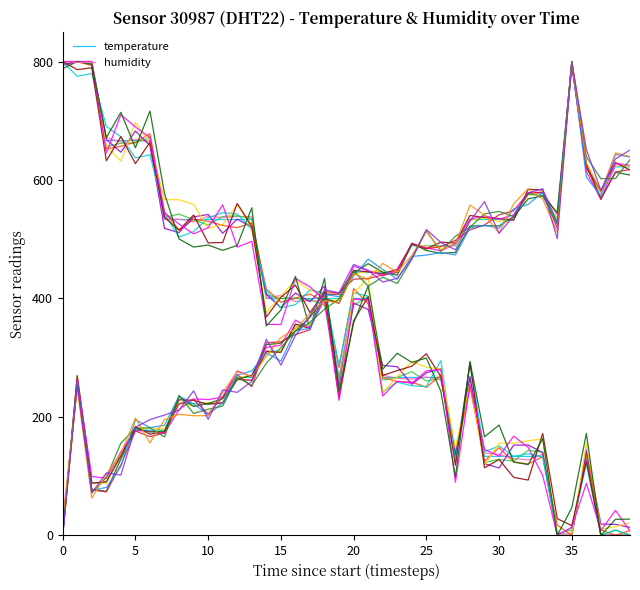

Does the chart display data point markers on the line(s)?

No